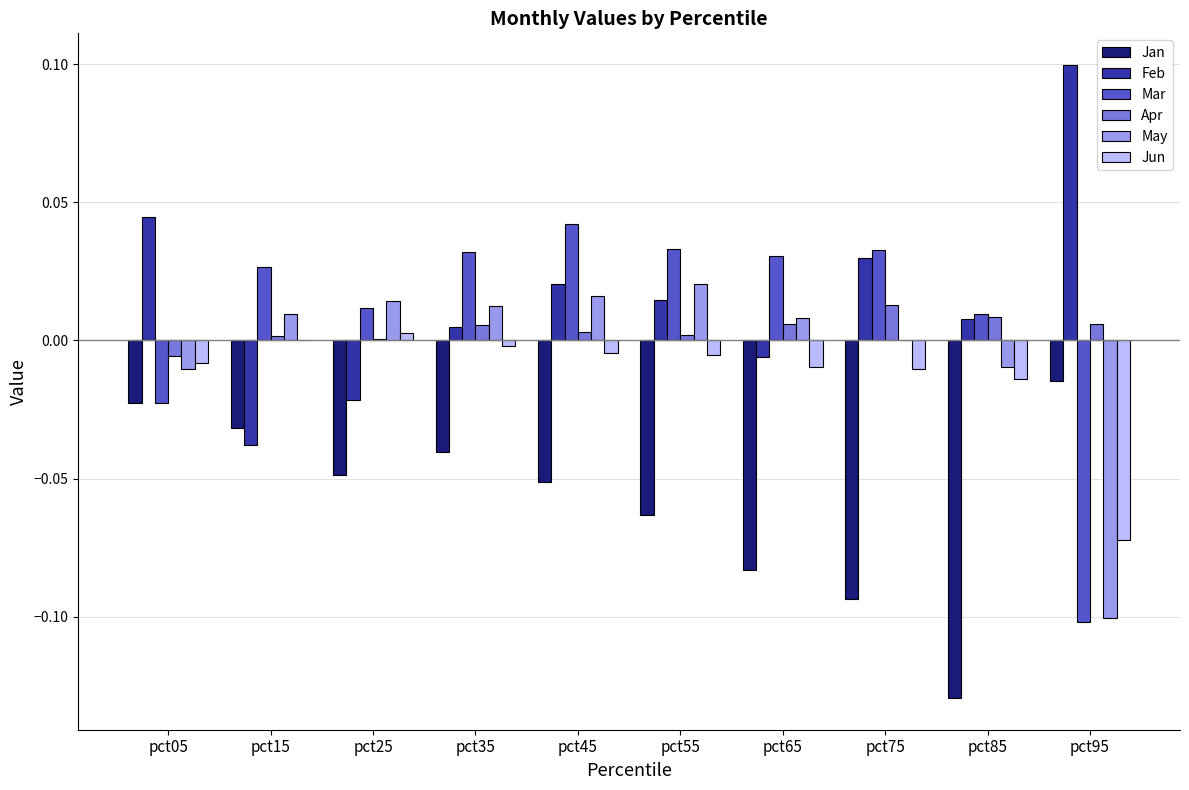

The value of Jun at pct85 is -0.0. True or false?

True